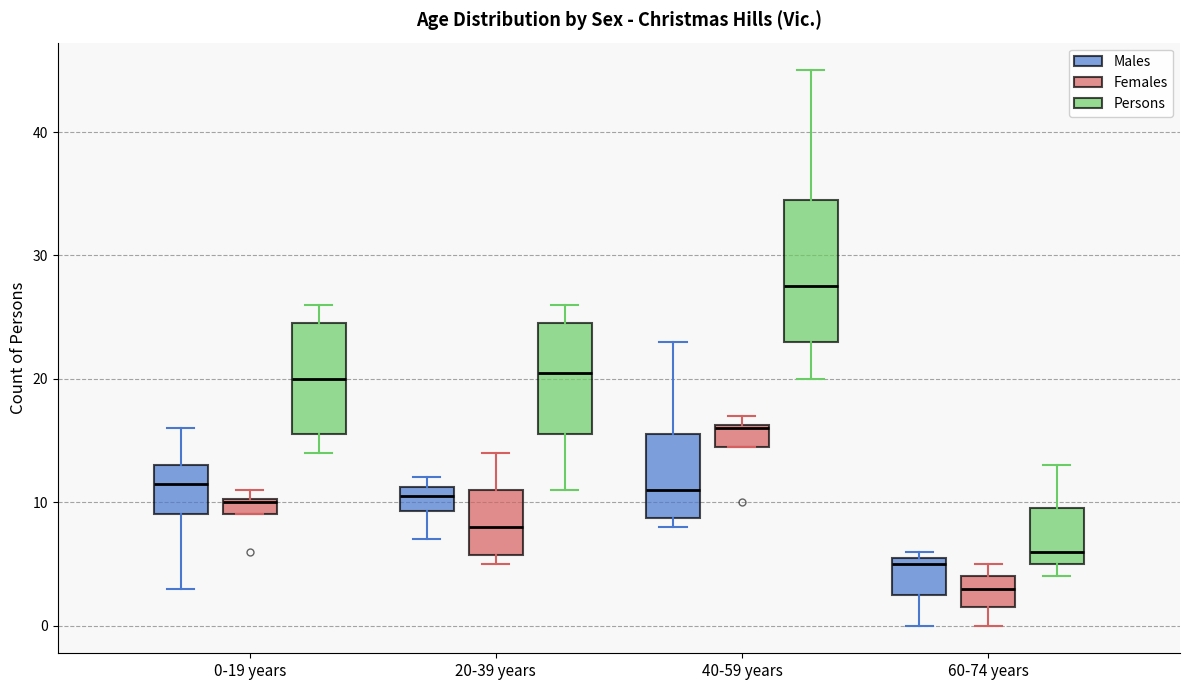

Comparing the boxes themselves (not the whiskers), which one is the tallest?

40-59 years (Persons)